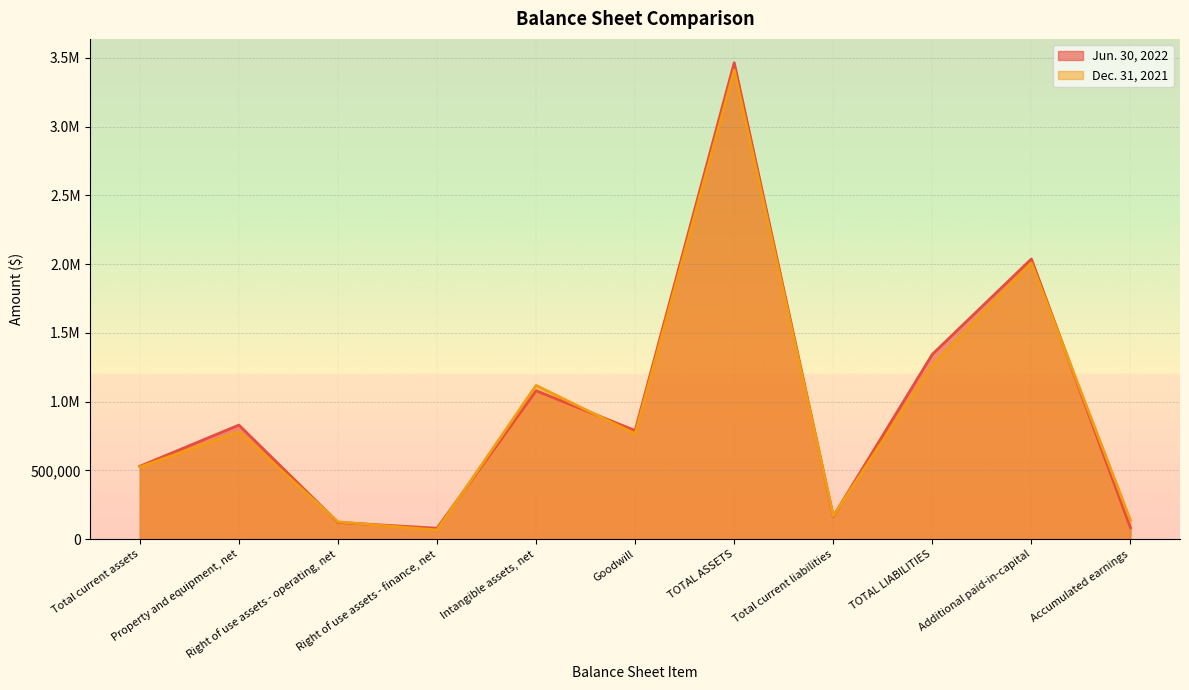

How many interior local valleys does the Dec. 31, 2021 series have?

3